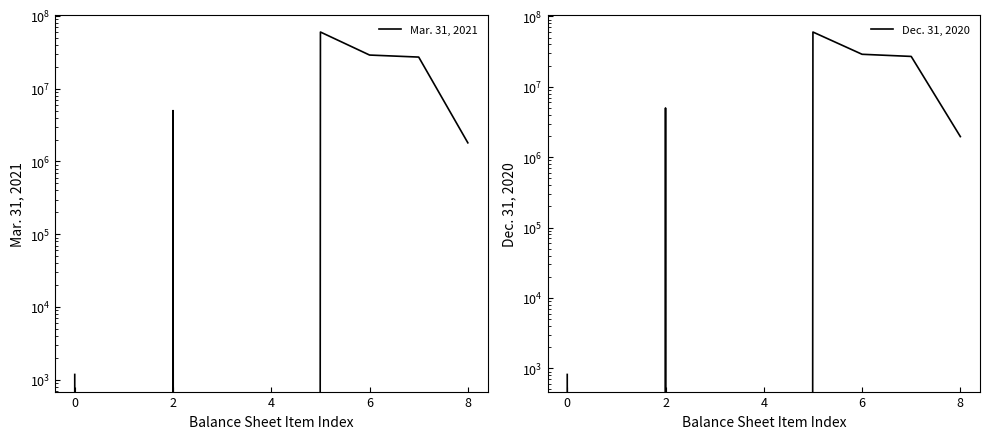

What are all the series names shown in the legend?

Mar. 31, 2021, Dec. 31, 2020